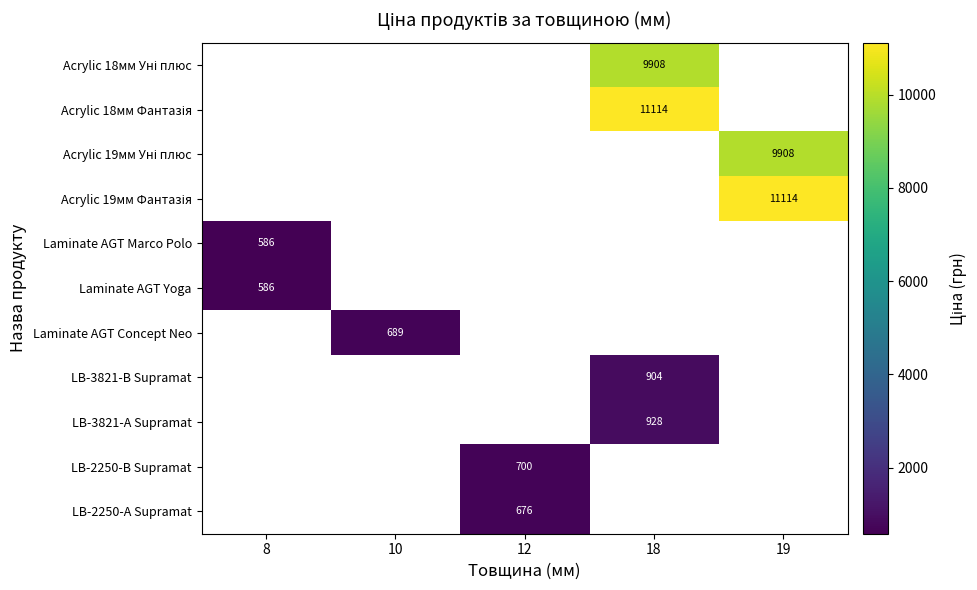

True or false: Laminate AGT Yoga has a value of 586.0 at 8.

True